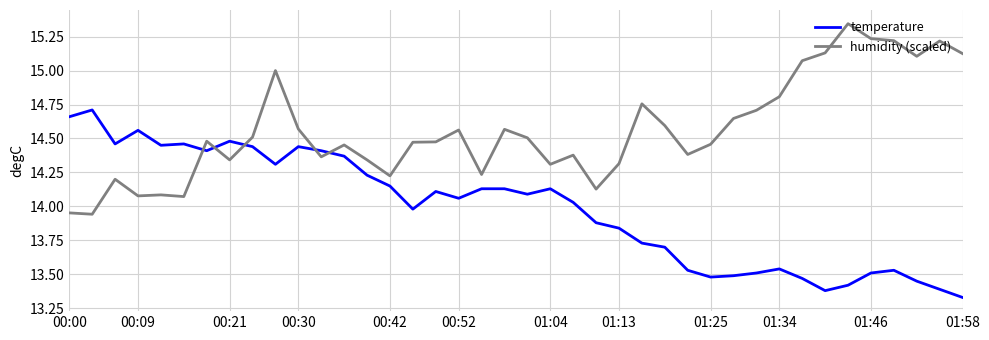

How many times do humidity (scaled) and temperature cross each other?

5